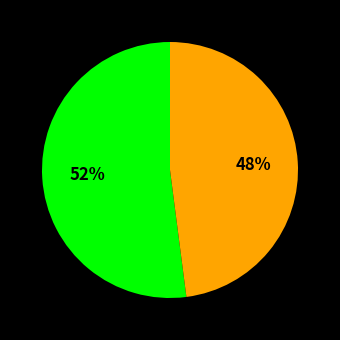

Is there a majority slice in this chart?

Yes